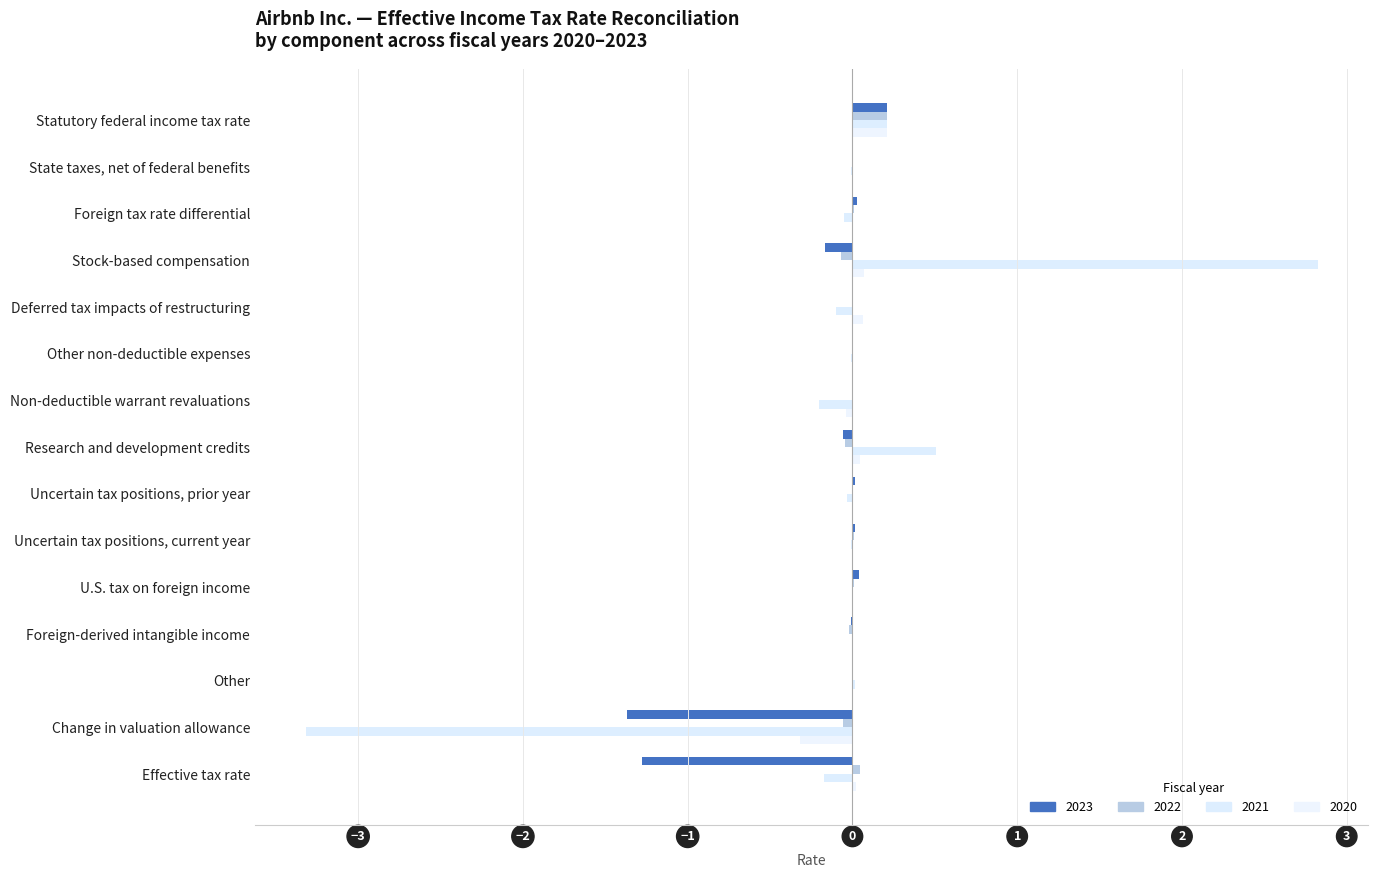

What is the label of the 15th bar from the left?

Effective tax rate